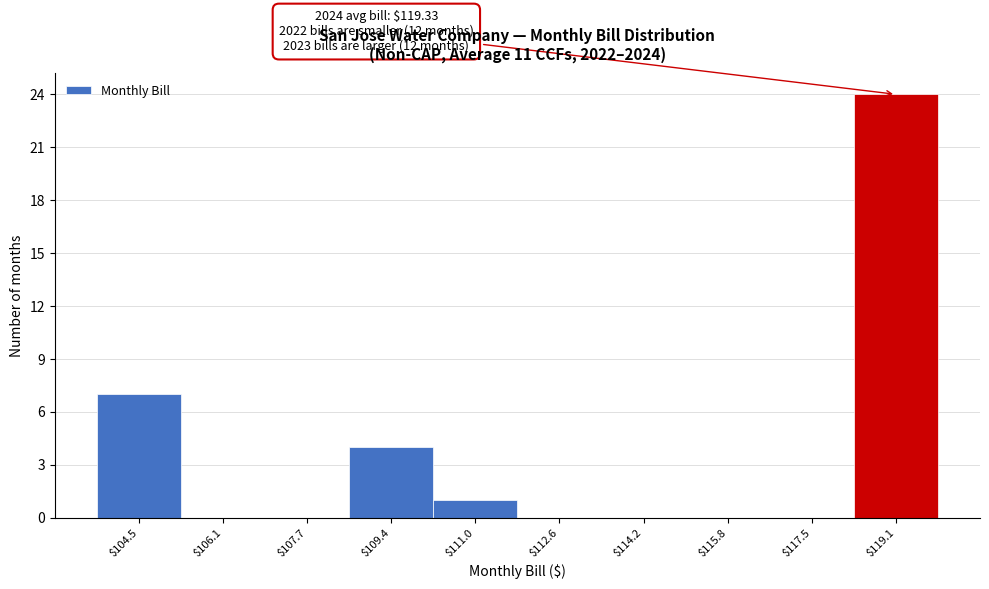

Where is the data nearest to the value 12?

$104.5